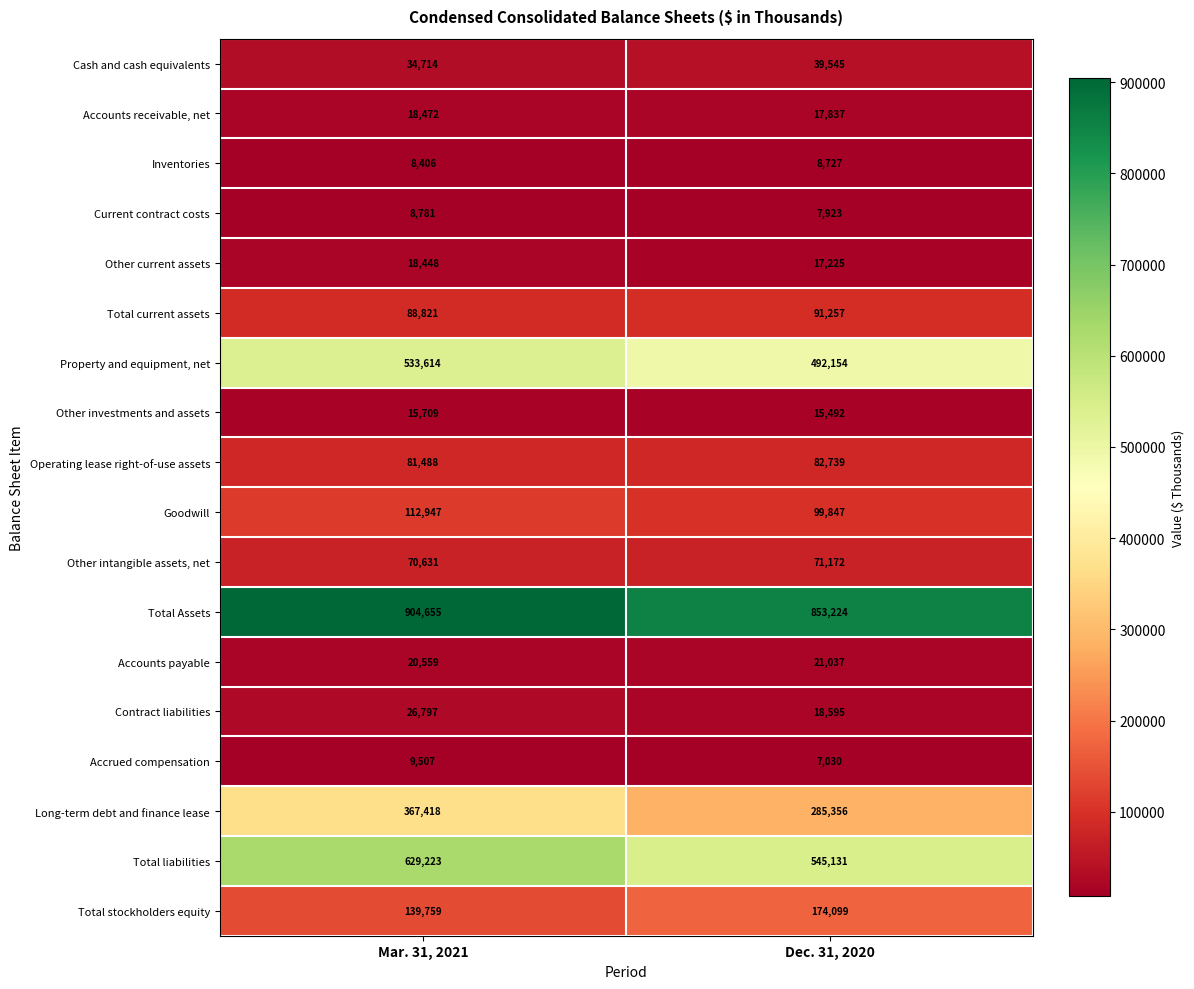

Between Mar. 31, 2021 and Dec. 31, 2020, which series saw the biggest shift?

Total liabilities